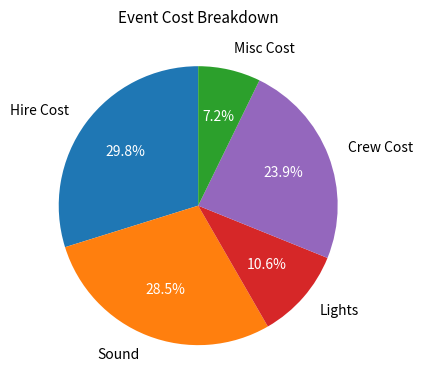

What percentage do Misc Cost and Crew Cost together represent?

31.1%